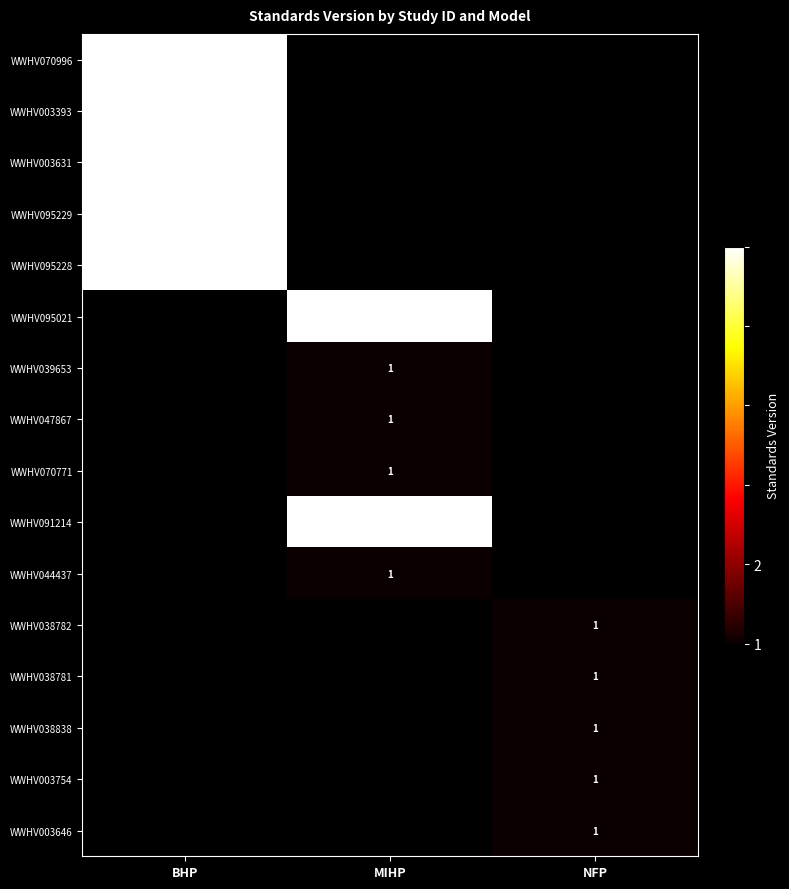

What is the greatest value displayed?

2.0